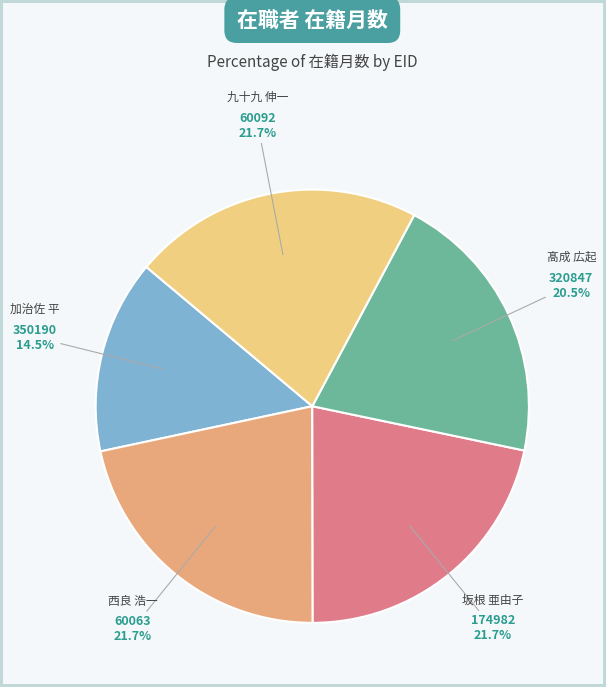

Is there any slice that represents more than half of the pie?

No